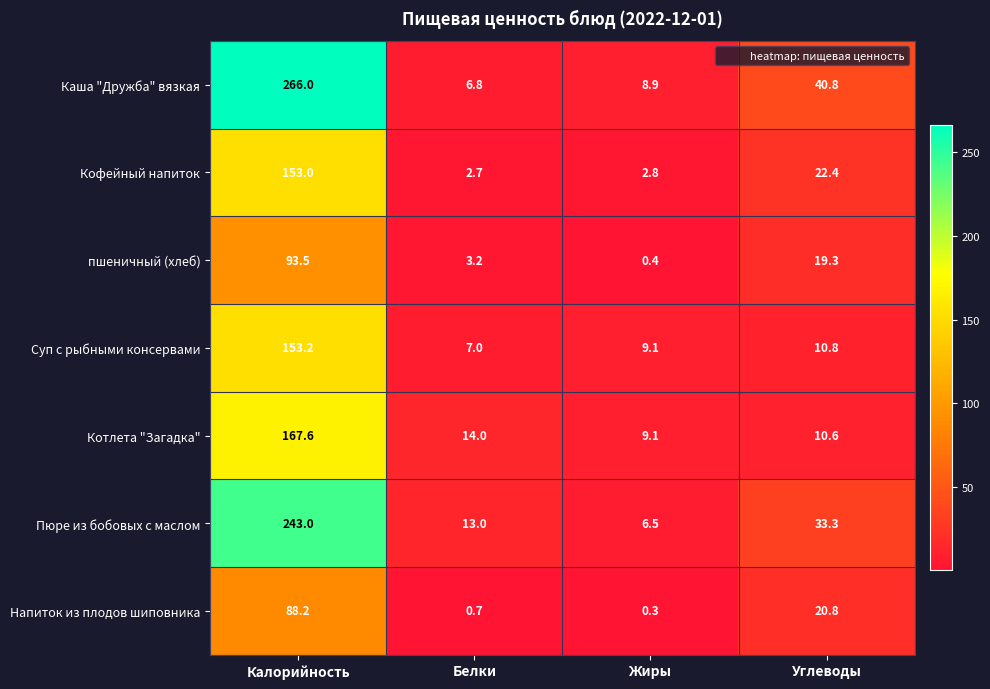

What is the total value across all series at Белки?

47.4